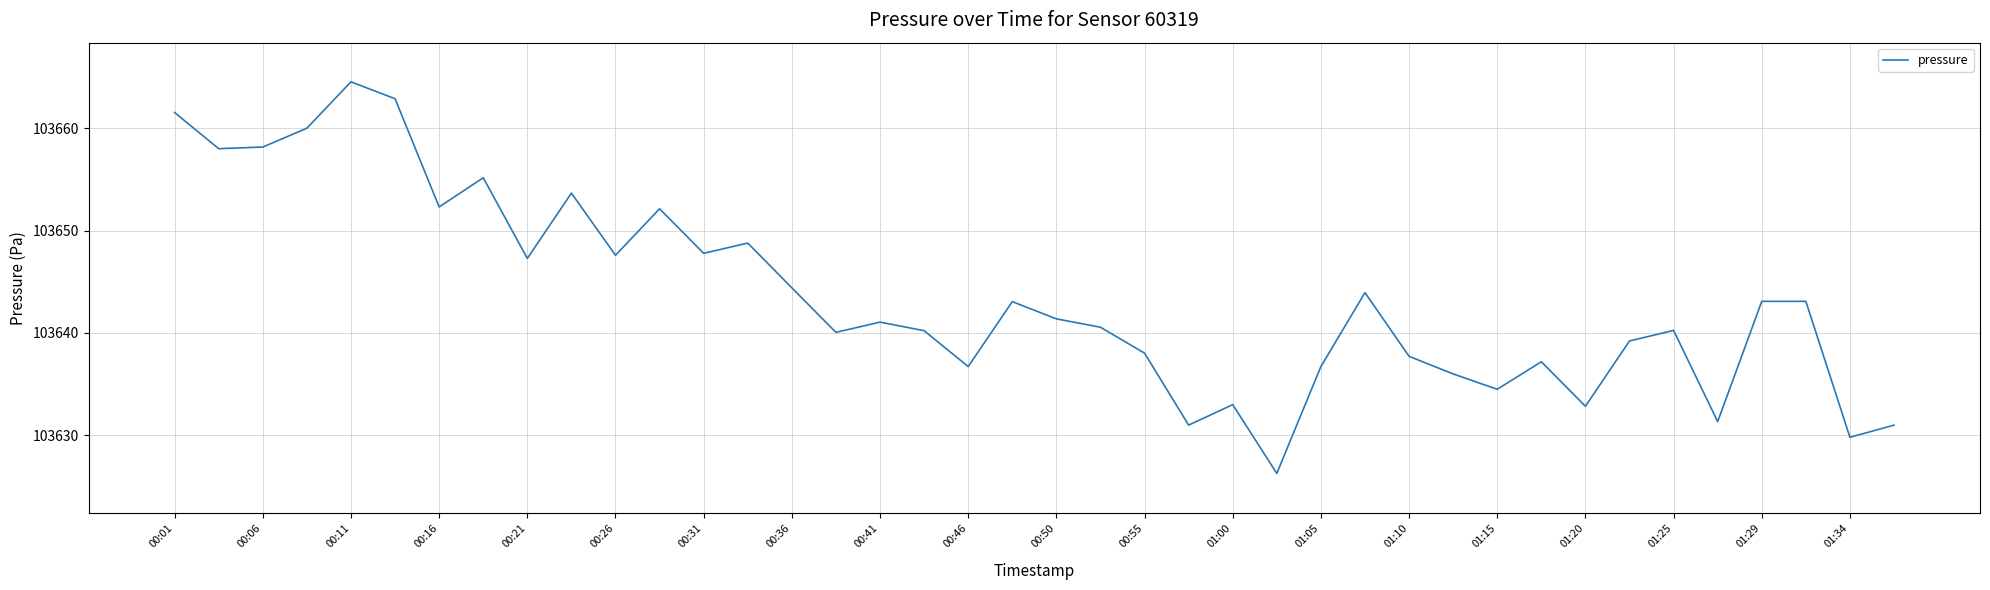

How many interior local valleys (lower than both neighbors) does the data have?

13